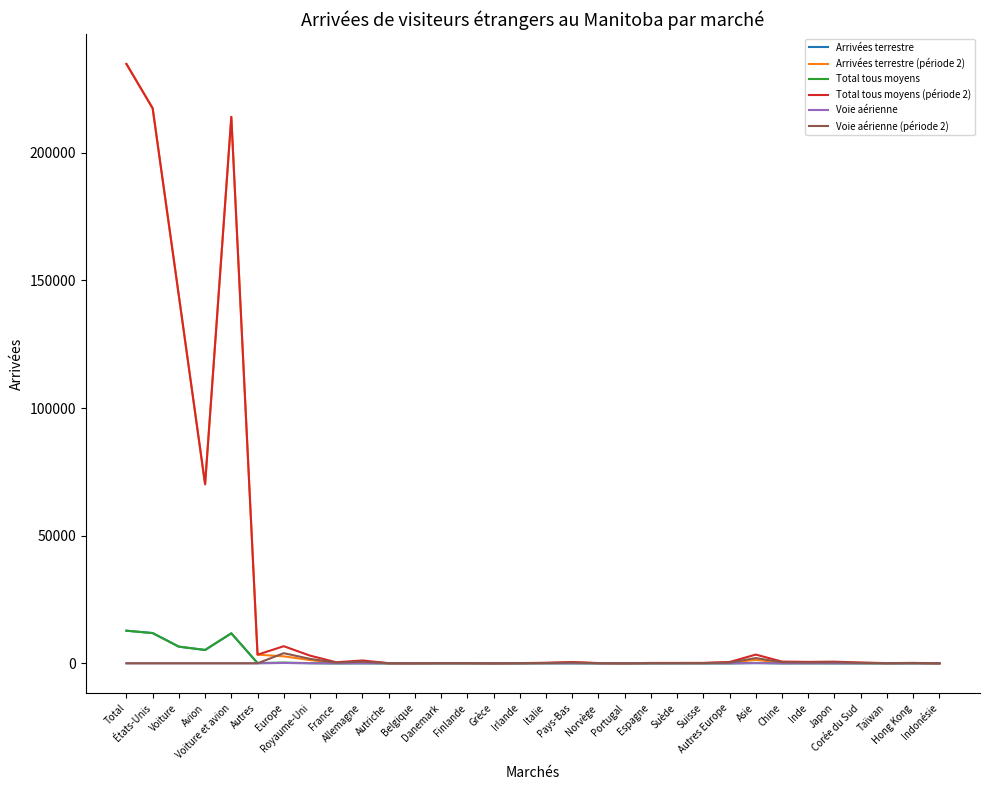

Which series has the largest range (max minus min)?

Arrivées terrestre (période 2)